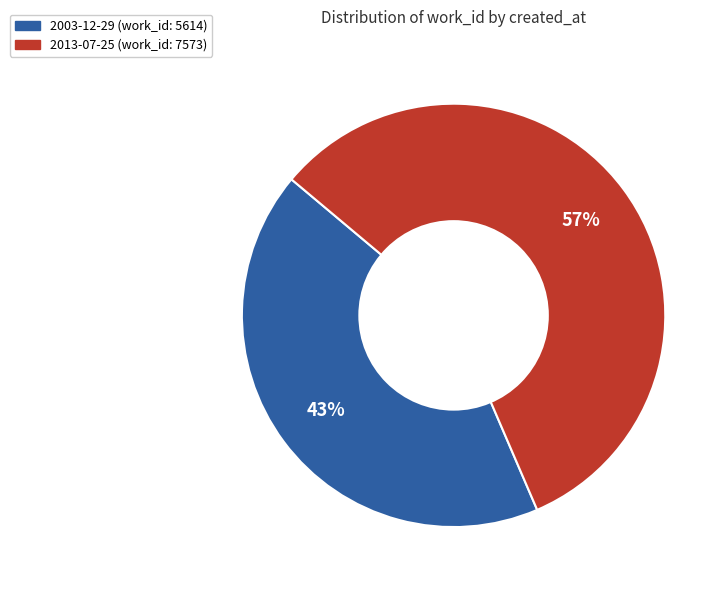

Which slice is the smallest?

2003-12-29